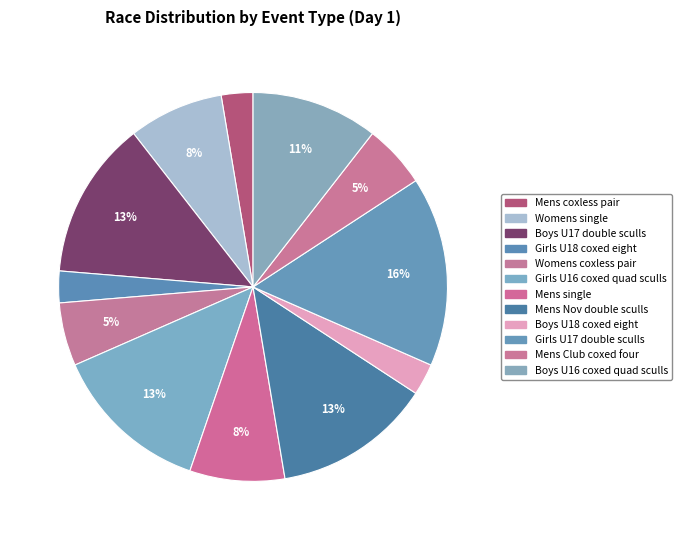

To the nearest percent, what is the difference between the largest and smallest slice percentages?

13%